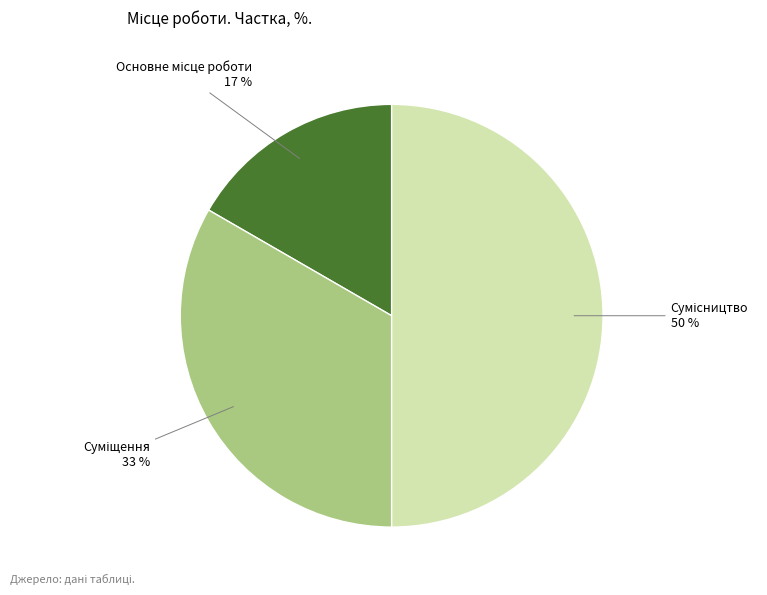

To the nearest percent, what is the average slice percentage?

33%